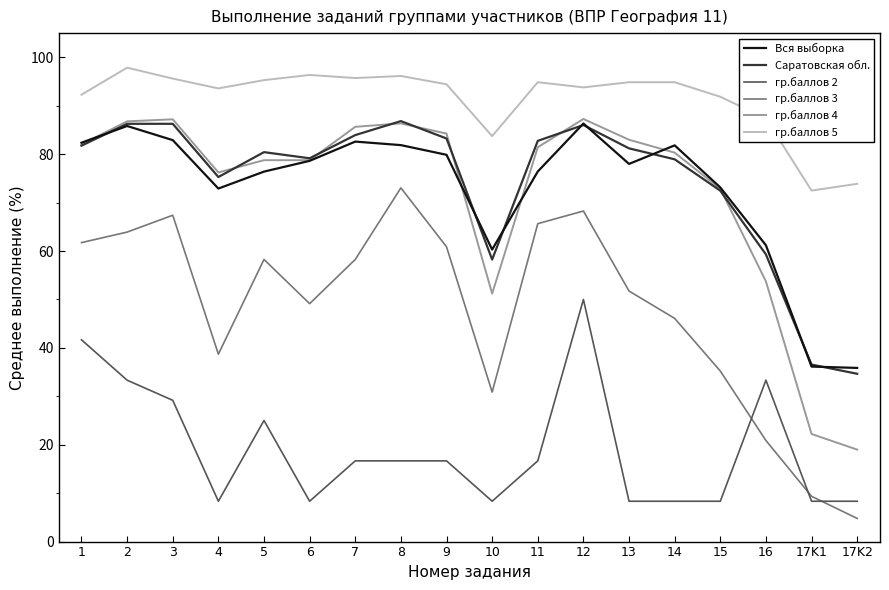

Does the chart have visible grid lines?

No